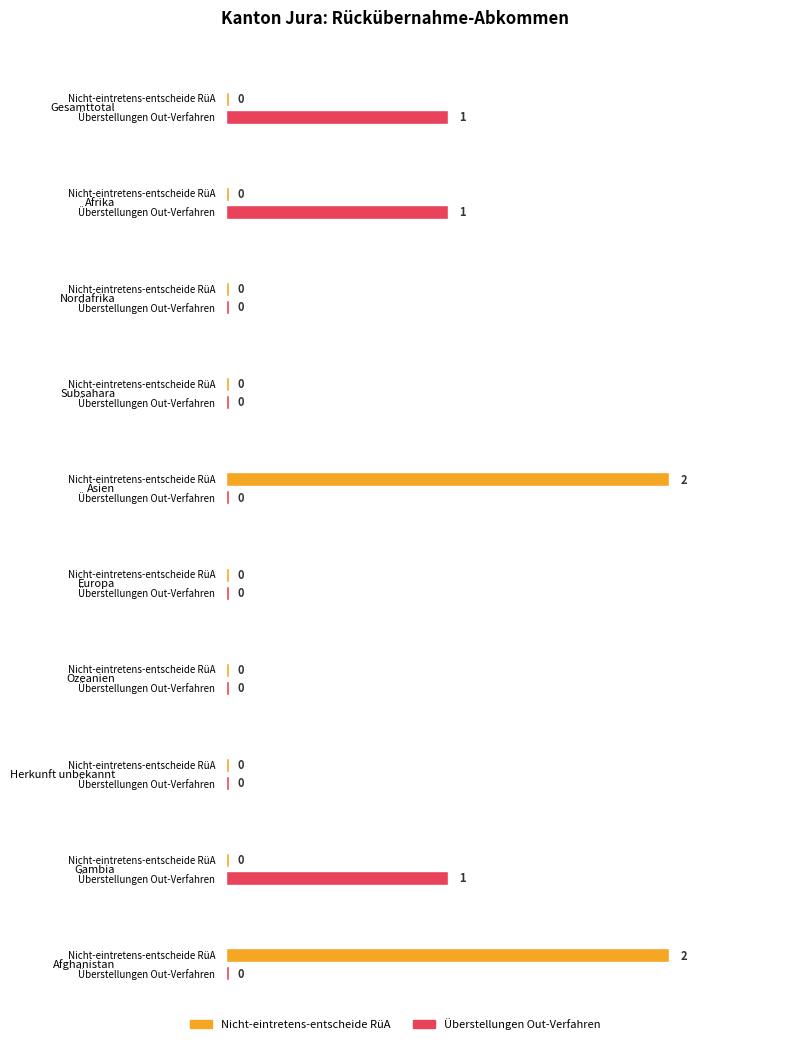

Reading right to left, extract all data points from this chart.

Nicht-eintretens-entscheide RüA: Afghanistan=2	Gambia=0	Herkunft unbekannt=0	Ozeanien=0	Europa=0	Asien=2	Subsahara=0	Nordafrika=0	Afrika=0	Gesamttotal=0
Überstellungen Out-Verfahren: Afghanistan=0	Gambia=1	Herkunft unbekannt=0	Ozeanien=0	Europa=0	Asien=0	Subsahara=0	Nordafrika=0	Afrika=1	Gesamttotal=1